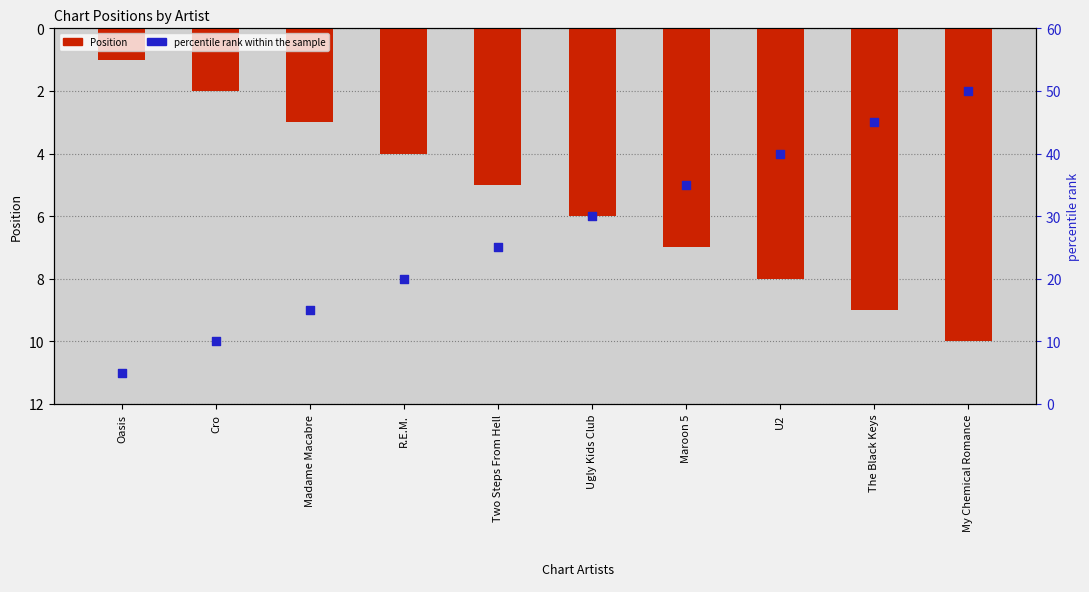

Which series reaches the minimum Y coordinate?

Position